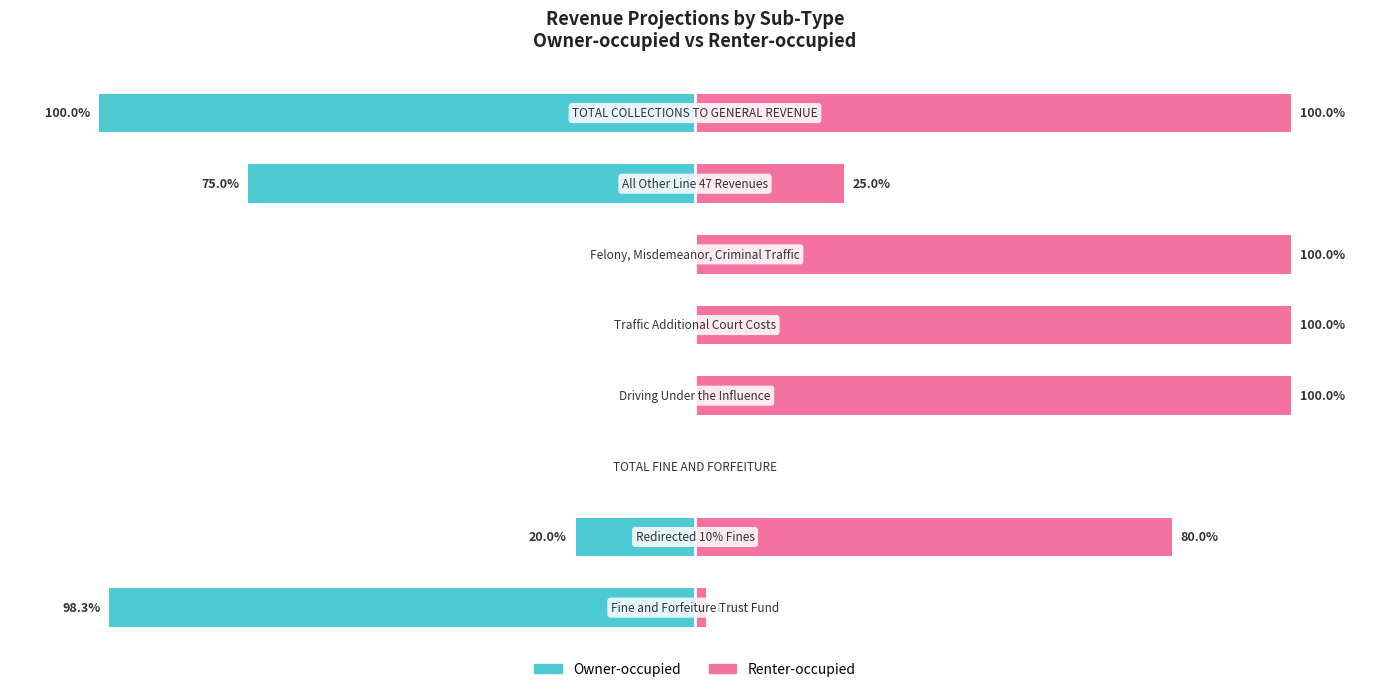

Reading left to right, list all the values displayed in this chart.

Owner-occupied: -98.3	-20.0	0.0	0.0	0.0	0.0	-75.0	-100.0
Renter-occupied: 1.8	80.0	0.0	100.0	100.0	100.0	25.0	100.0